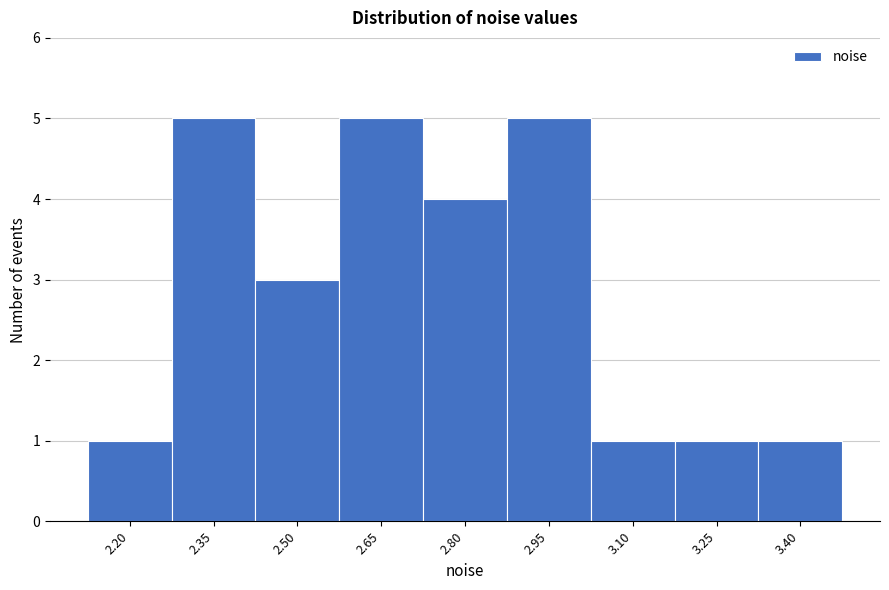

Reading left to right, extract all data points from this chart.

2.20=1	2.35=5	2.50=3	2.65=5	2.80=4	2.95=5	3.10=1	3.25=1	3.40=1